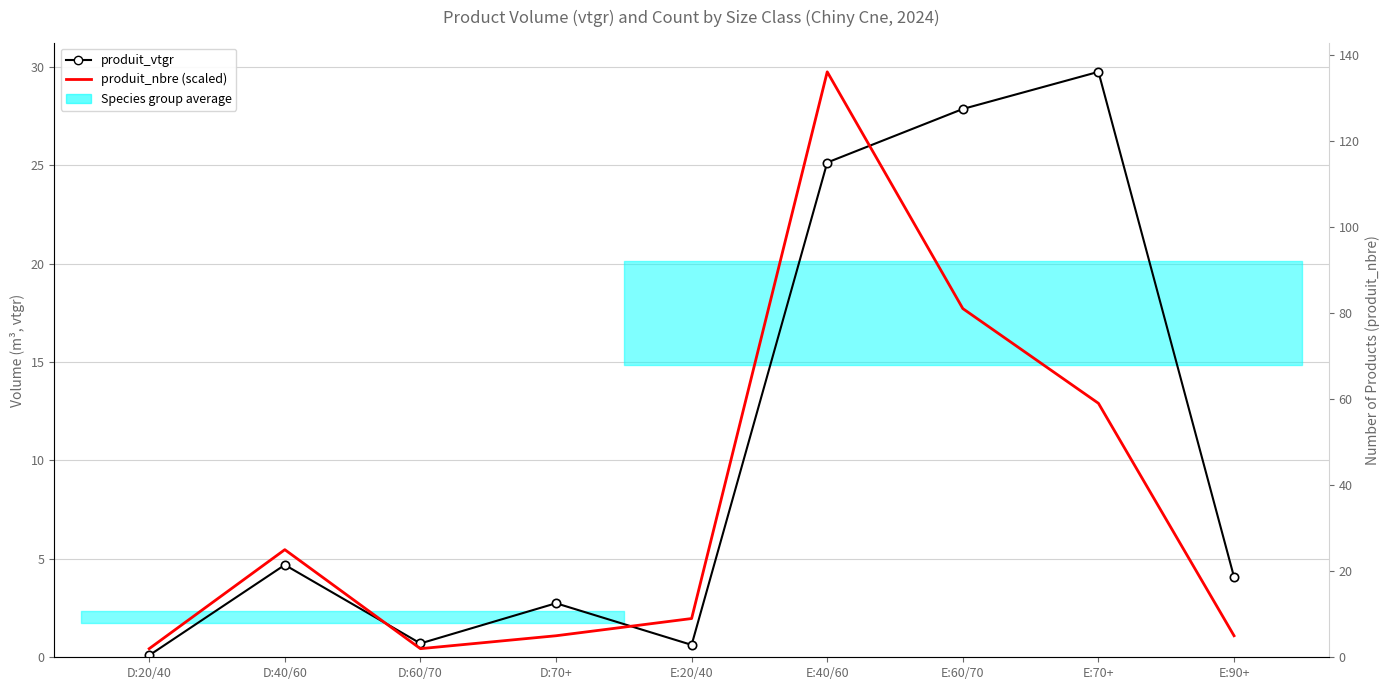

List the labels in order of produit_nbre (scaled) value, largest first.

E:40/60, E:60/70, E:70+, D:40/60, E:20/40, D:70+, E:90+, D:20/40, D:60/70